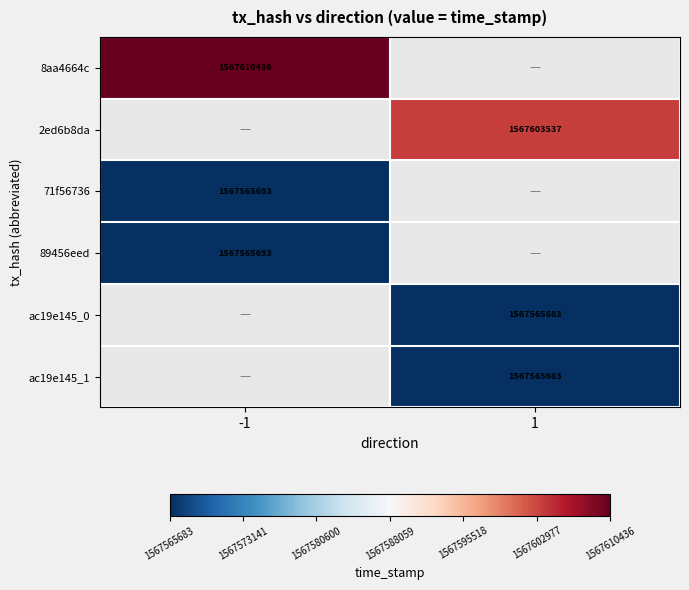

At how many categories does at least one series exceed 1567573246?

2